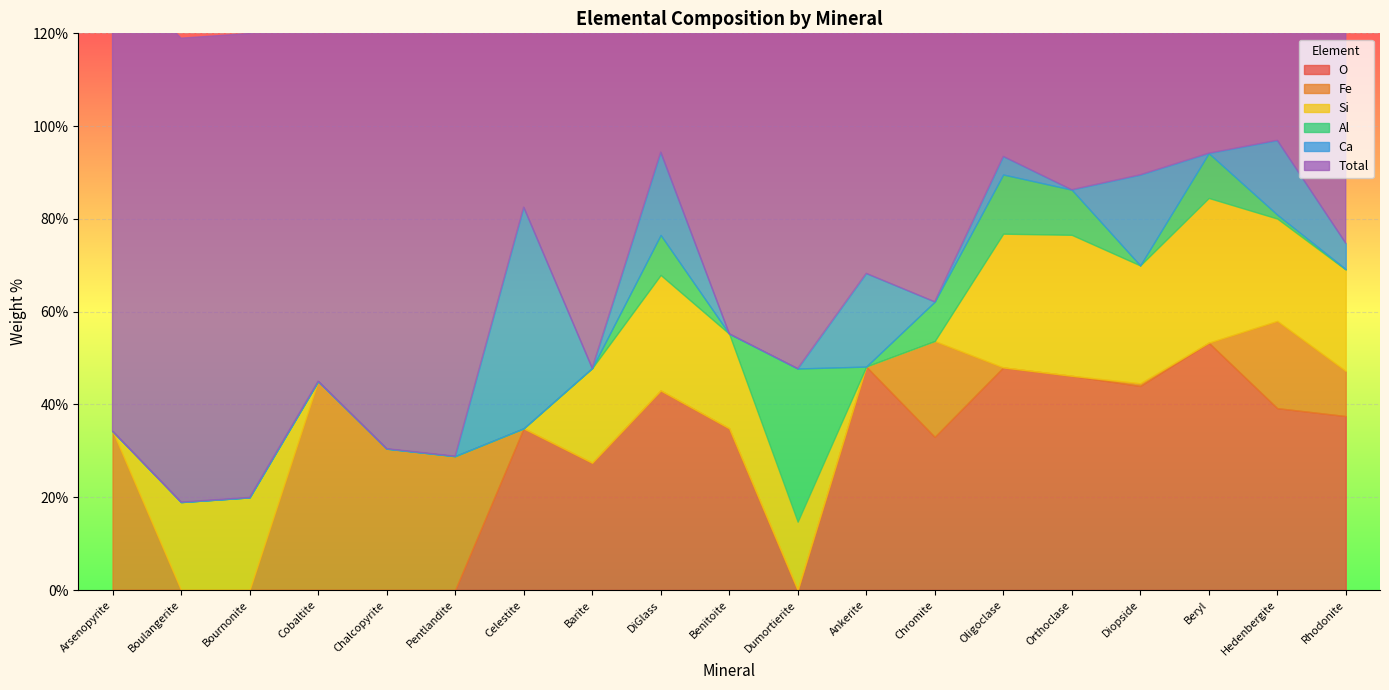

The value of Total at Chromite is 100.0. True or false?

True